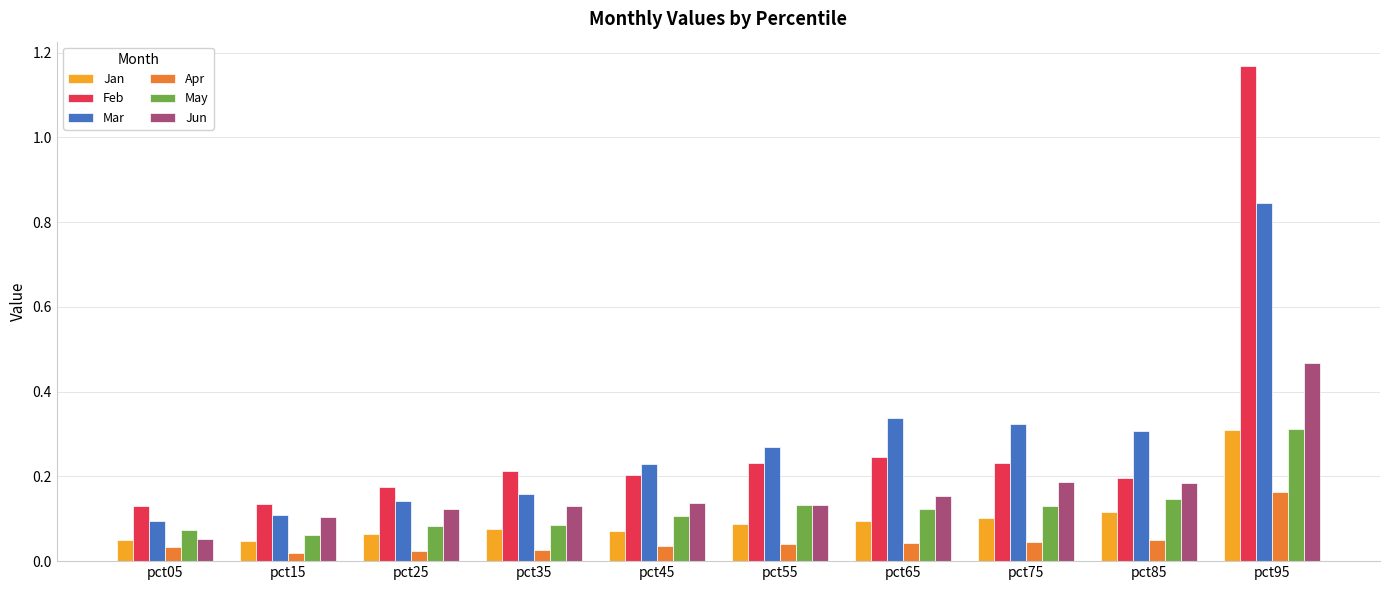

How many series are shown in this chart?

6